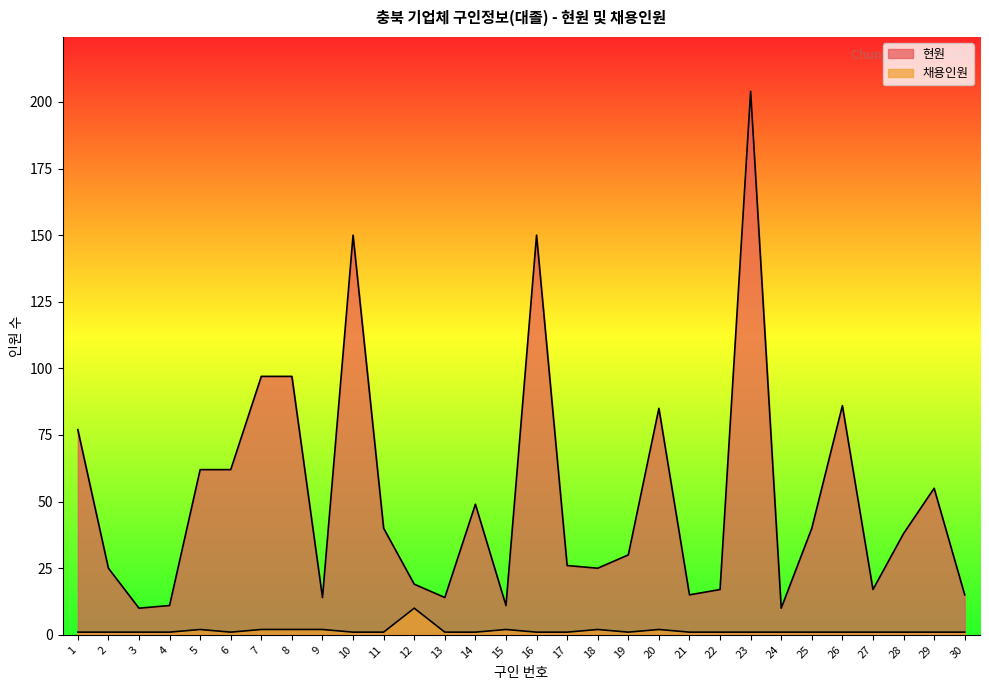

True or false: 채용인원 and 현원 cross at least once.

False